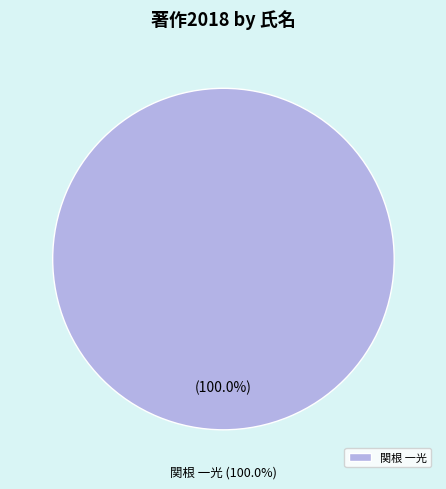

Which slice is the largest?

関根 一光